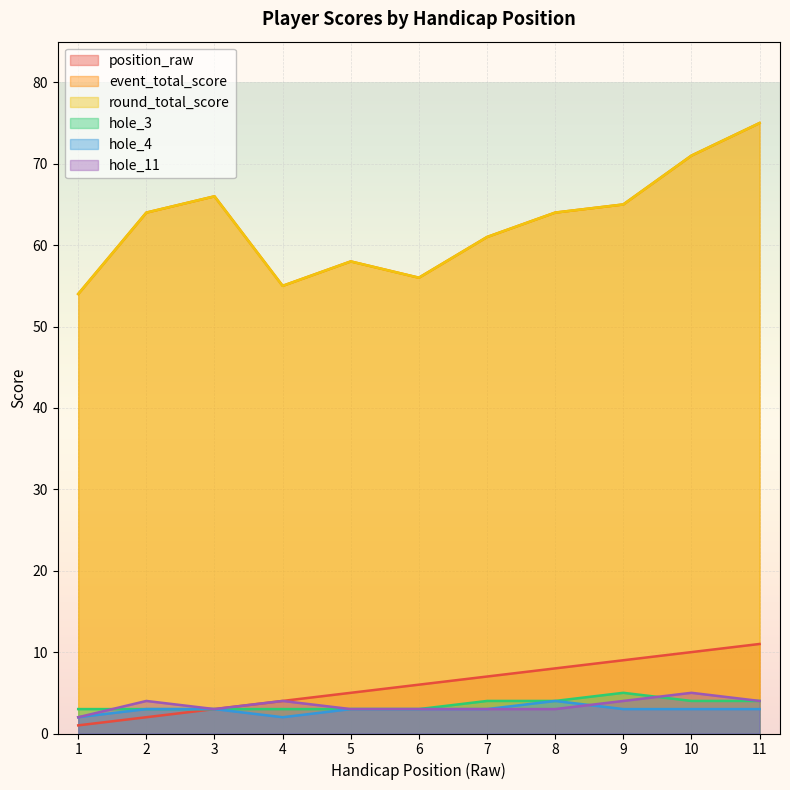

Reading left to right, what are all the values shown in this chart?

position_raw: 1	2	3	4	5	6	7	8	9	10	11
event_total_score: 54	64	66	55	58	56	61	64	65	71	75
round_total_score: 54	64	66	55	58	56	61	64	65	71	75
hole_3: 3	3	3	3	3	3	4	4	5	4	4
hole_4: 2	3	3	2	3	3	3	4	3	3	3
hole_11: 2	4	3	4	3	3	3	3	4	5	4